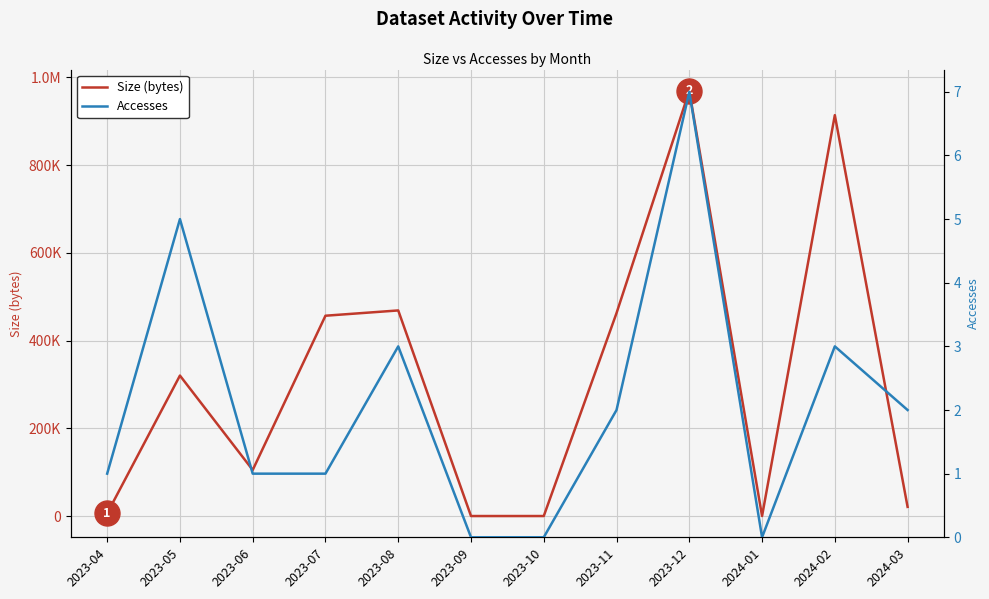

What position from the right is 2023-08?

8